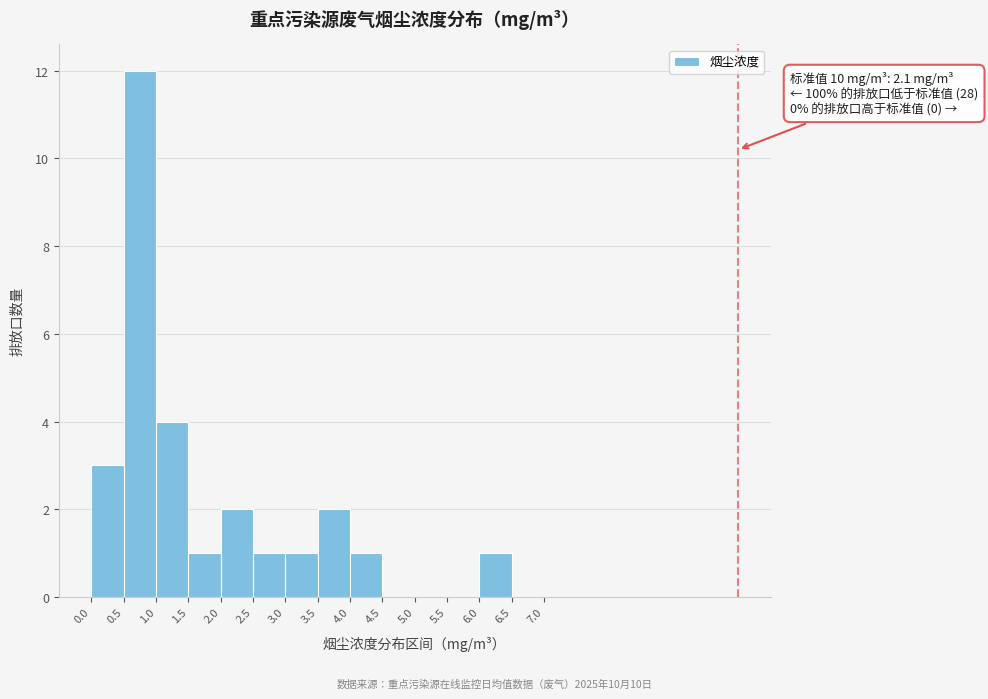

Which range on the x-axis has the tallest bar?

0.5 to 1.0